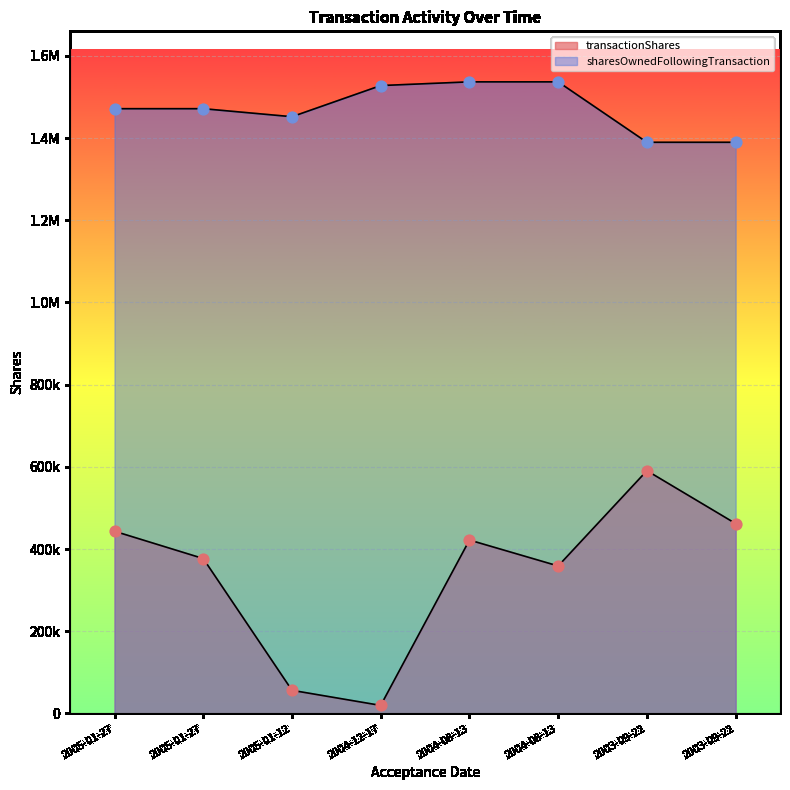

What is the total value across all series at 2005-01-27?

1914597